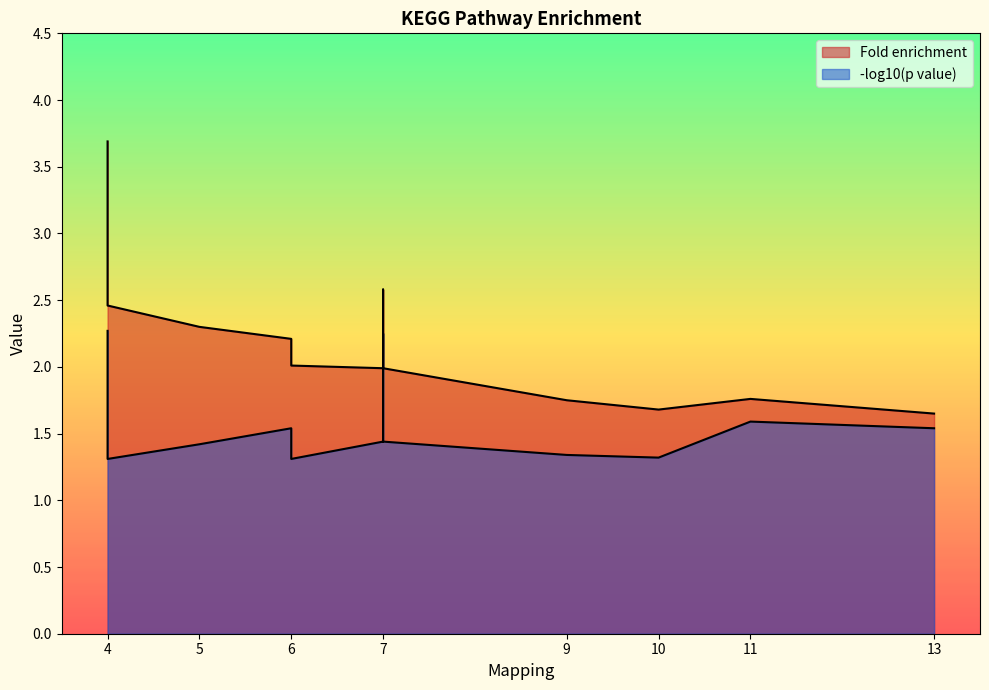

What is the lowest value of the -log10(p value) series?

1.3